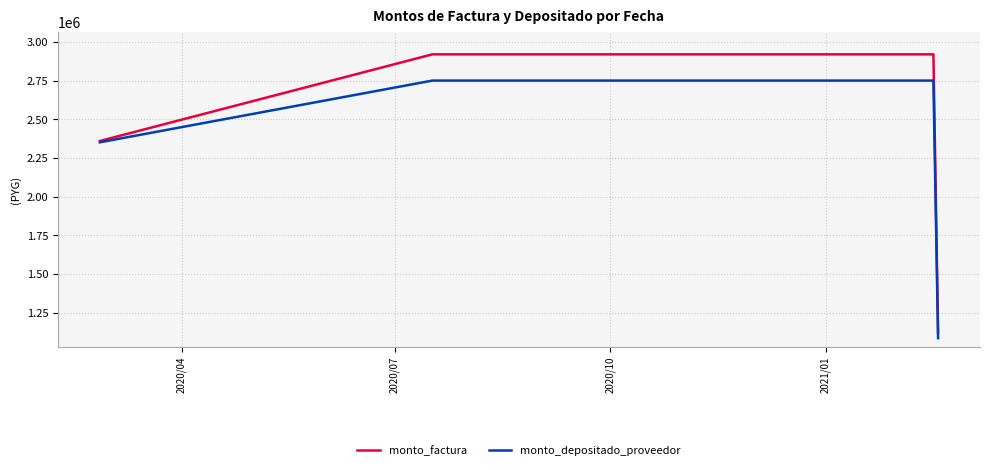

At how many categories does at least one series exceed 1253048?

3